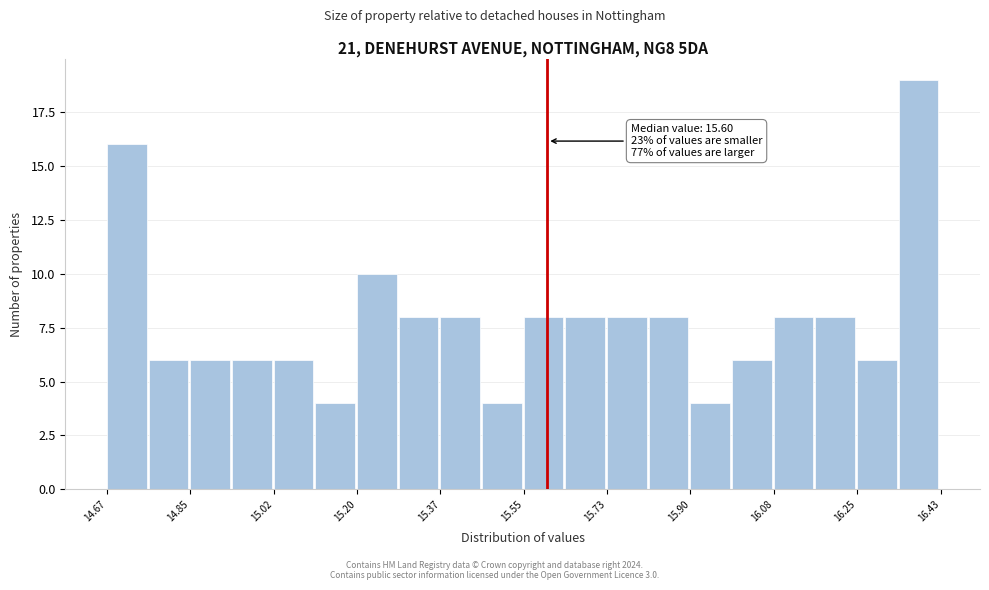

Over which range of the x-axis is the bar tallest?

16.342 to 16.430